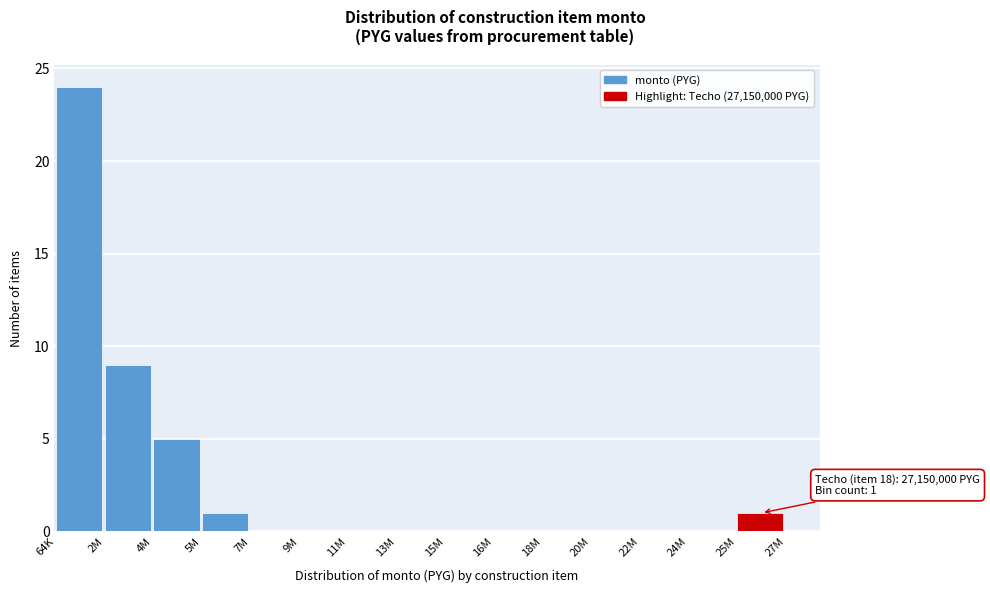

Reading left to right, what are all the values shown in this chart?

64K=24	2M=9	4M=5	5M=1	7M=0	9M=0	11M=0	13M=0	15M=0	16M=0	18M=0	20M=0	22M=0	24M=0	25M=1